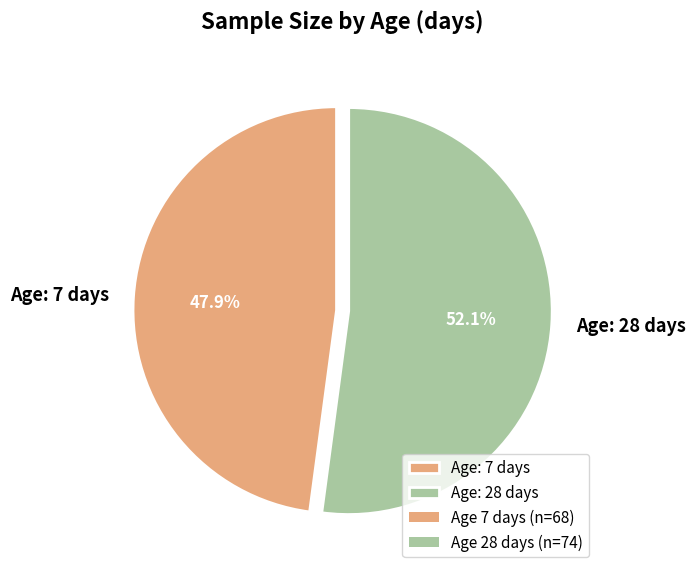

What is the majority slice?

Age: 28 days